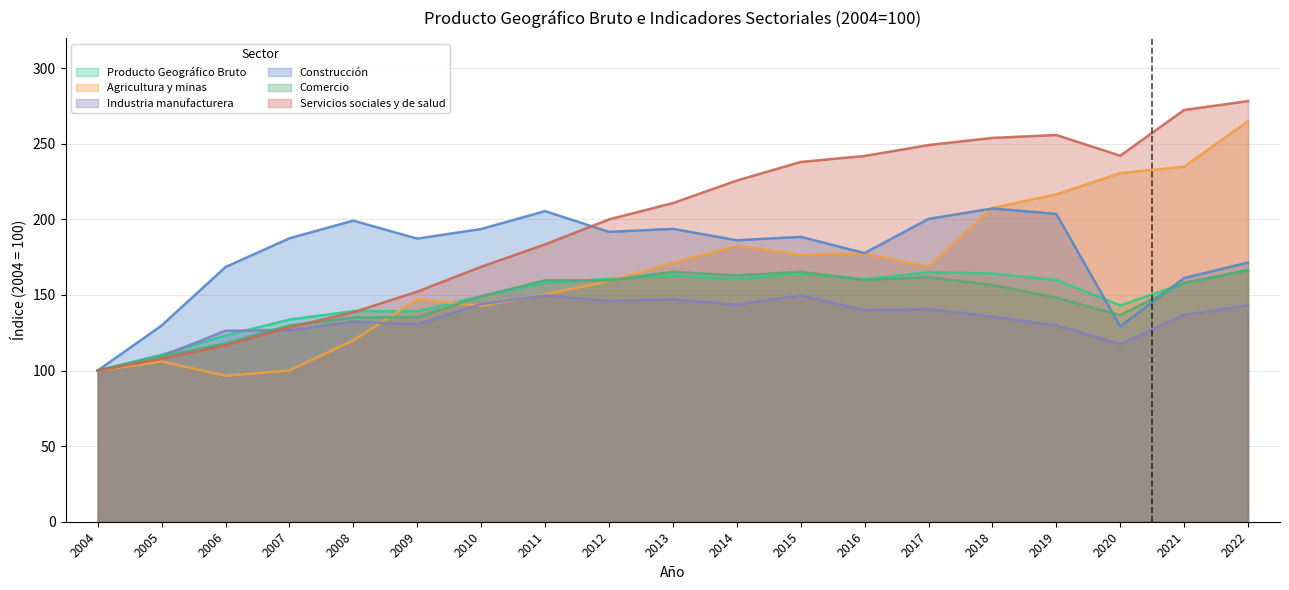

What is the value of the Servicios sociales y de salud point at the 3rd from the left?

116.7